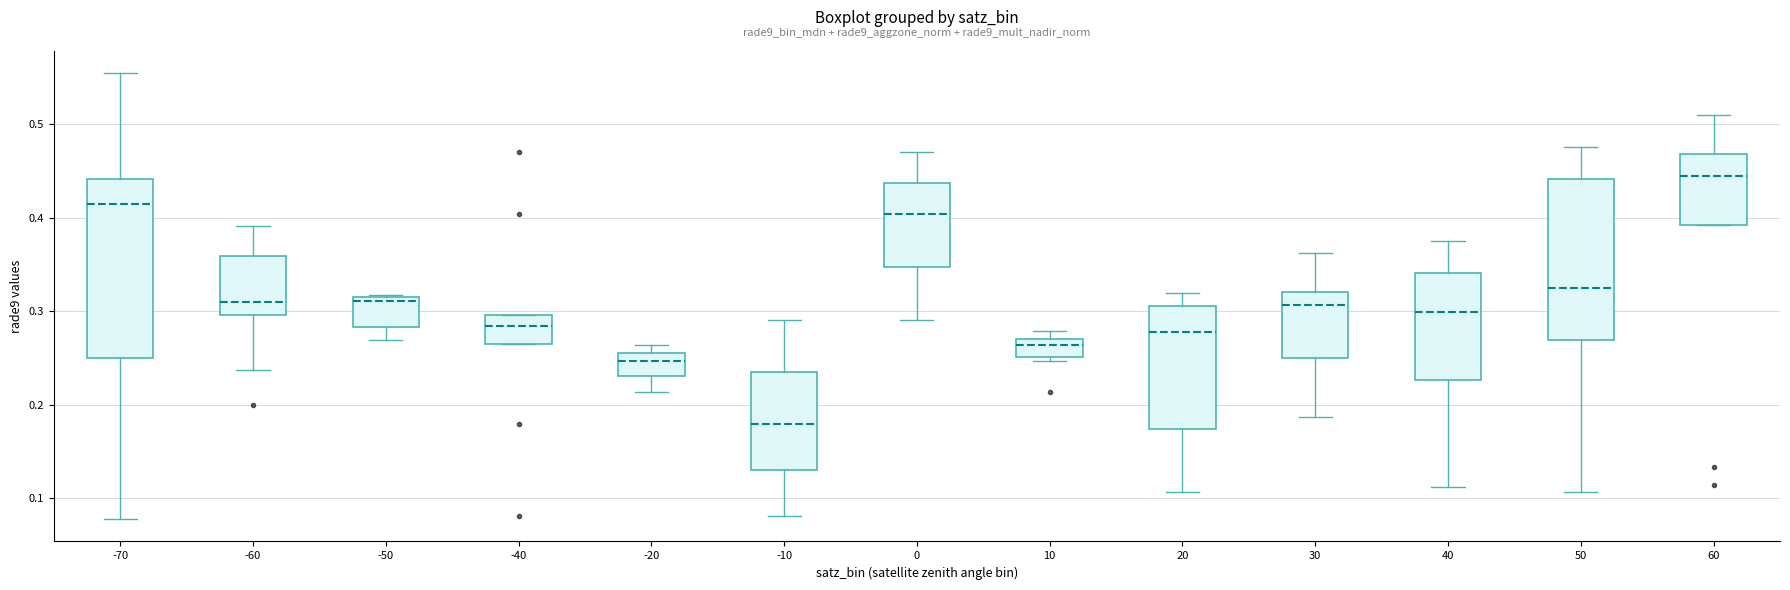

Reading left to right, read every box against the y-axis: the position of its median line, the range the box covers, and the ends of its whiskers. The values are not printed on the chart, so give them approximately, as read against the axis.

-70: median 0.41, box 0.25 to 0.44, whiskers 0.08 to 0.55
-60: median 0.31, box 0.30 to 0.36, whiskers 0.24 to 0.39
-50: median 0.31, box 0.28 to 0.32, whiskers 0.27 to 0.32
-40: median 0.28, box 0.26 to 0.30, whiskers 0.26 to 0.30
-20: median 0.25, box 0.23 to 0.26, whiskers 0.21 to 0.26 (just above the box's upper edge)
-10: median 0.18, box 0.13 to 0.24, whiskers 0.08 to 0.29
0: median 0.40, box 0.35 to 0.44, whiskers 0.29 to 0.47
10: median 0.26, box 0.25 to 0.27, whiskers 0.25 (just below the box's lower edge) to 0.28
20: median 0.28, box 0.17 to 0.31, whiskers 0.11 to 0.32
30: median 0.31, box 0.25 to 0.32, whiskers 0.19 to 0.36
40: median 0.30, box 0.23 to 0.34, whiskers 0.11 to 0.38
50: median 0.33, box 0.27 to 0.44, whiskers 0.11 to 0.48
60: median 0.44, box 0.39 to 0.47, whiskers 0.39 to 0.51